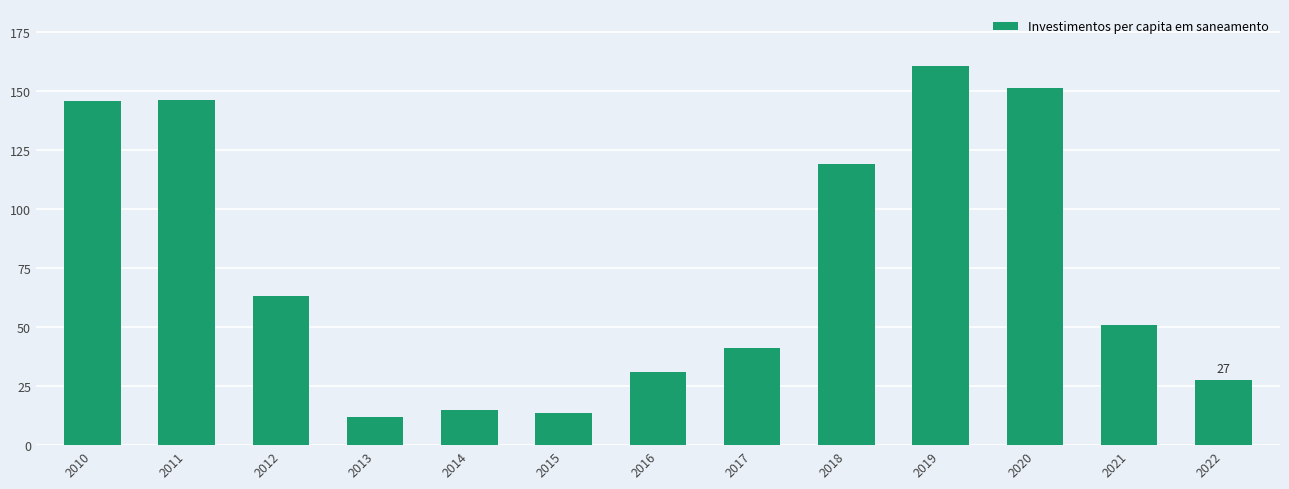

Approximately how many times larger is the value at 2010 compared to 2022?

5.3